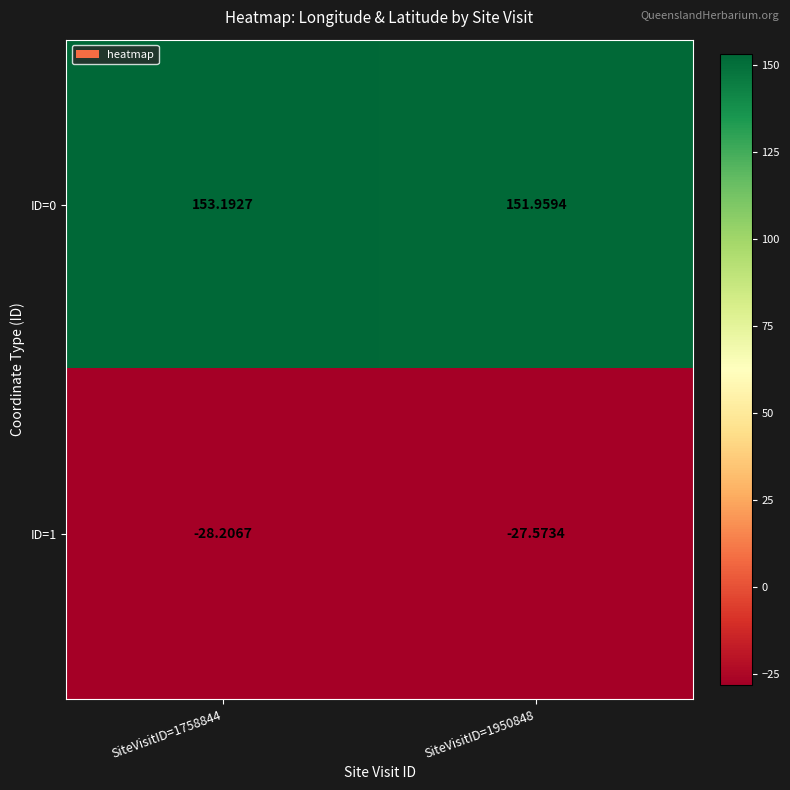

Is the value of ID=0 at SiteVisitID=1950848 greater than the value of ID=1 at SiteVisitID=1758844?

Yes